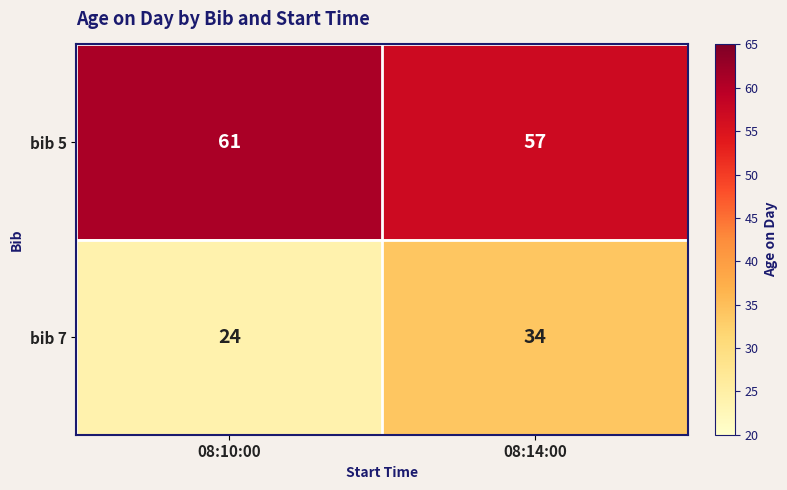

What value does the bib 7 series have at 08:14:00, to the nearest 5?

35